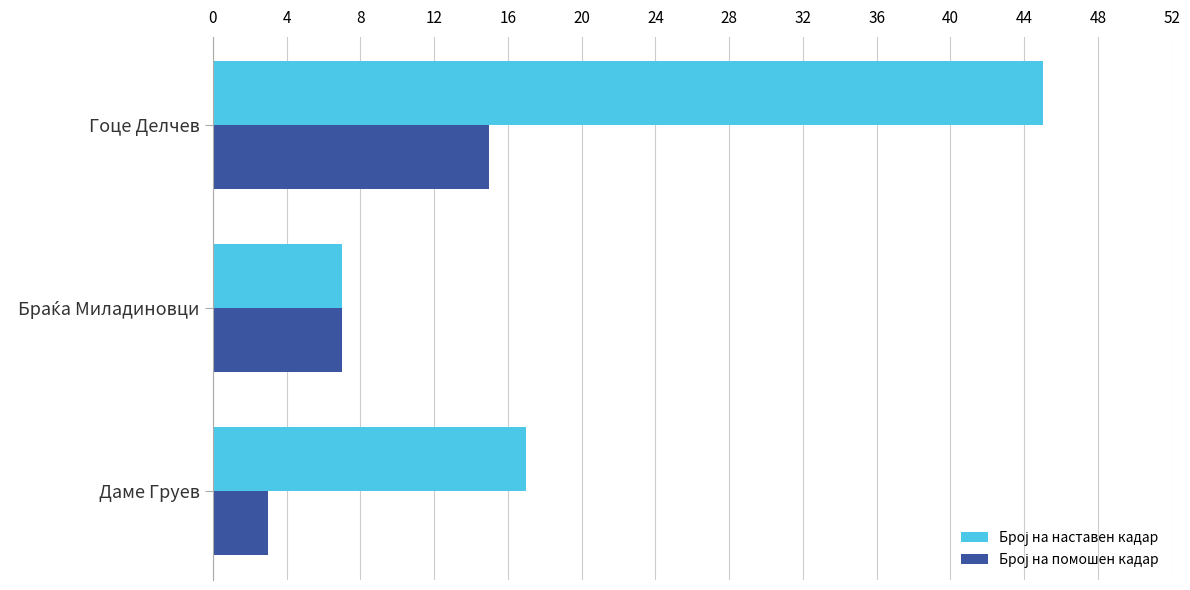

Which category has the highest value across all series?

Гоце Делчев